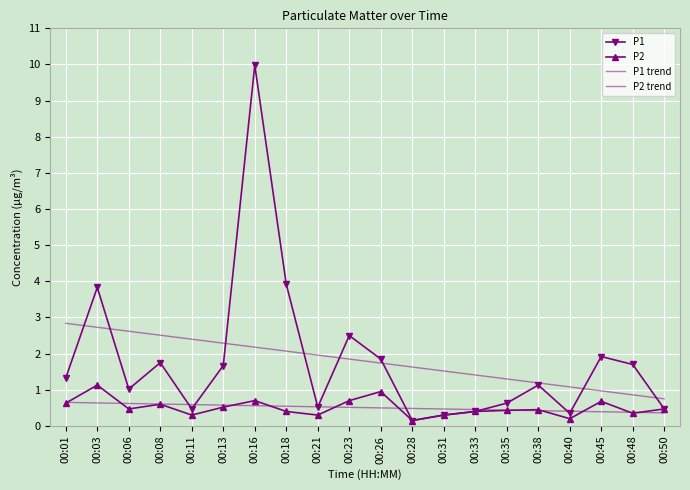

Where is the first local minimum for P1?

00:06